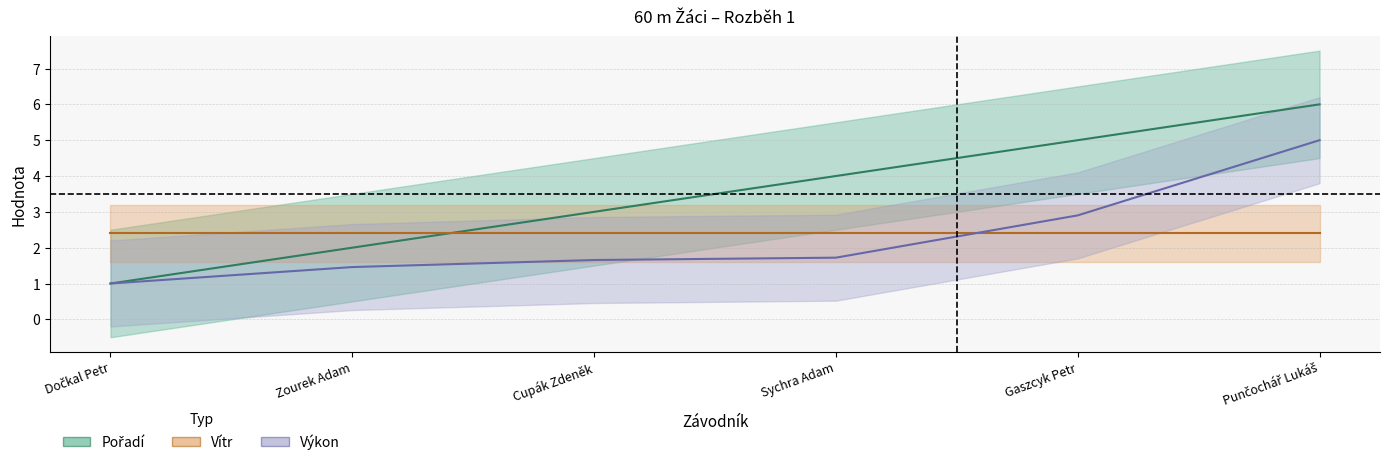

Which category has the lowest value across all series?

Dočkal Petr